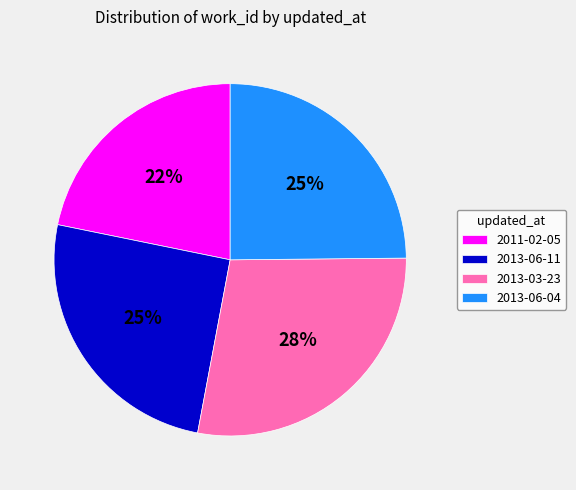

Combined, do 2013-03-23 and 2013-06-04 account for over 50%?

Yes